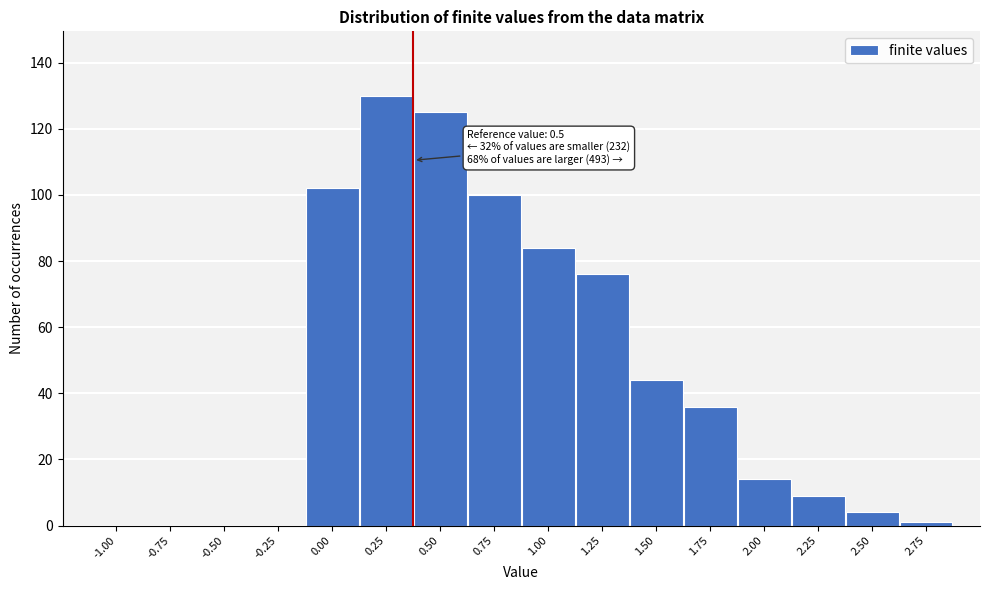

Reading right to left, list all the values displayed in this chart.

2.75=1	2.50=4	2.25=9	2.00=14	1.75=36	1.50=44	1.25=76	1.00=84	0.75=100	0.50=125	0.25=130	0.00=102	-0.25=0	-0.50=0	-0.75=0	-1.00=0